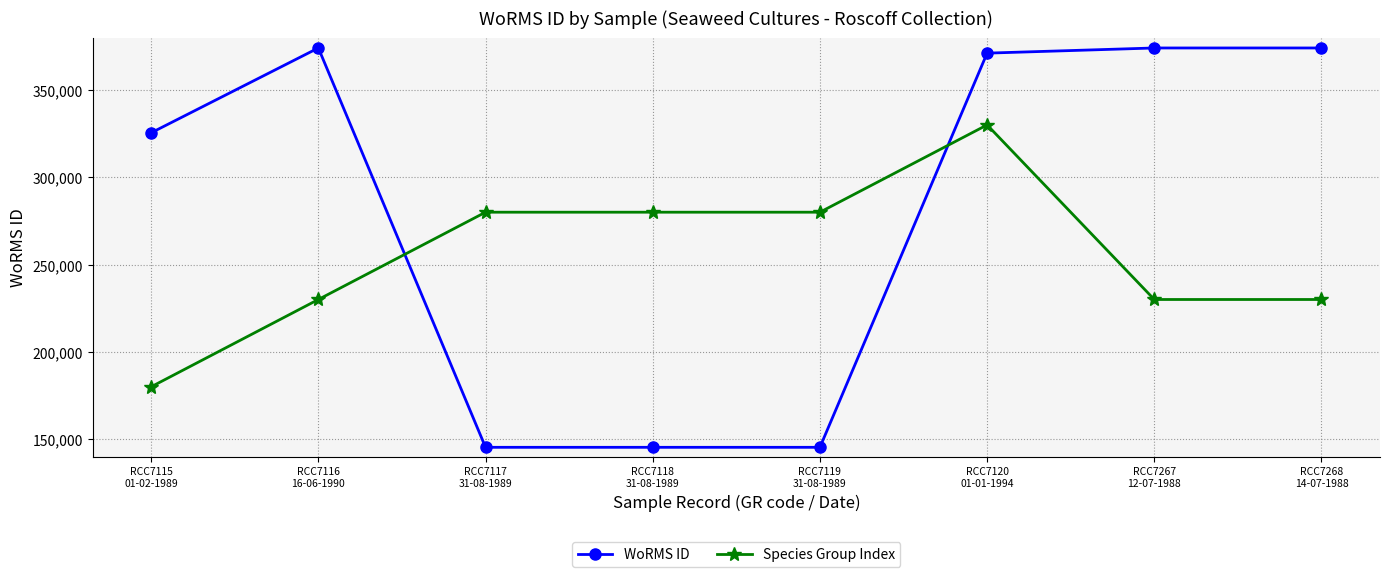

Which series has the largest range (max minus min)?

WoRMS ID